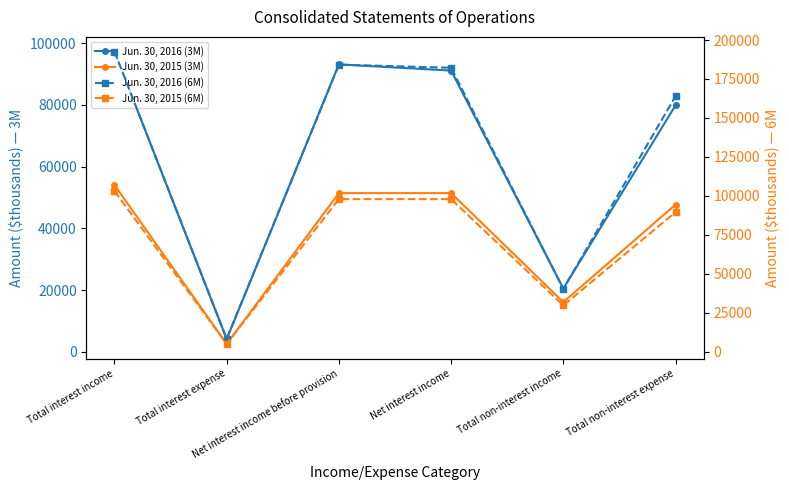

List the labels in order of Jun. 30, 2016 (3M) value, largest first.

Total interest income, Net interest income before provision, Net interest income, Total non-interest expense, Total non-interest income, Total interest expense